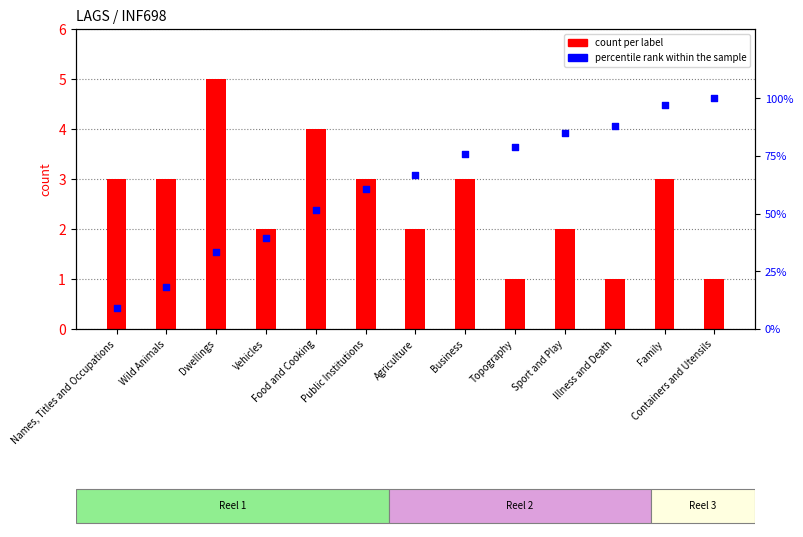

Is the value of count per label at Public Institutions greater than the value of percentile rank within the sample at Topography?

No